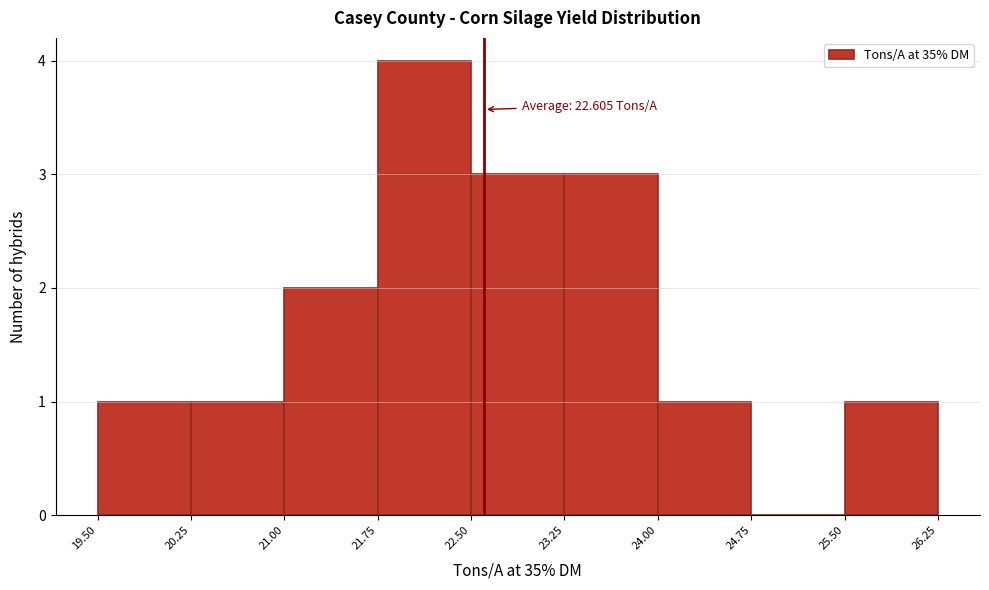

Over which range of the x-axis is the bar tallest?

21.75 to 22.50